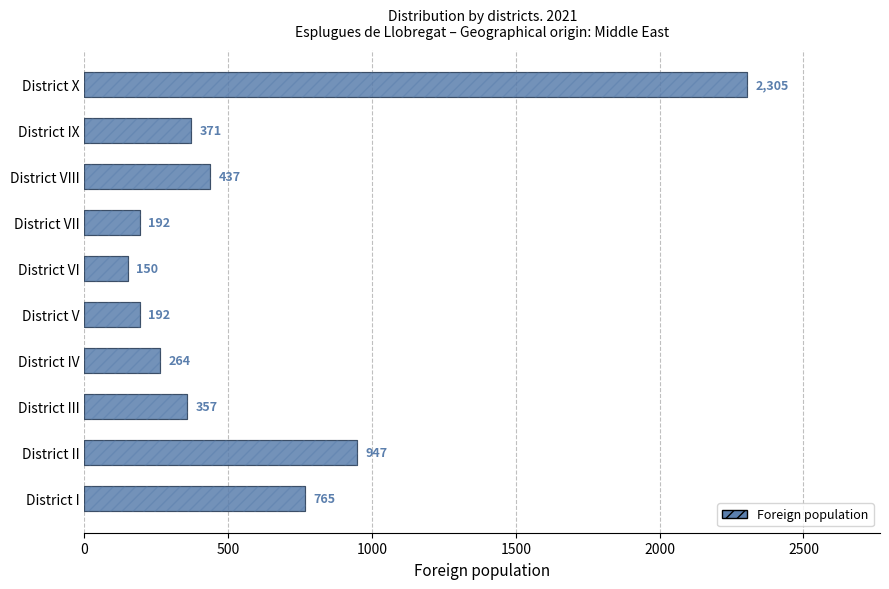

Reading left to right, what are all the values shown in this chart?

765	947	357	264	192	150	192	437	371	2305